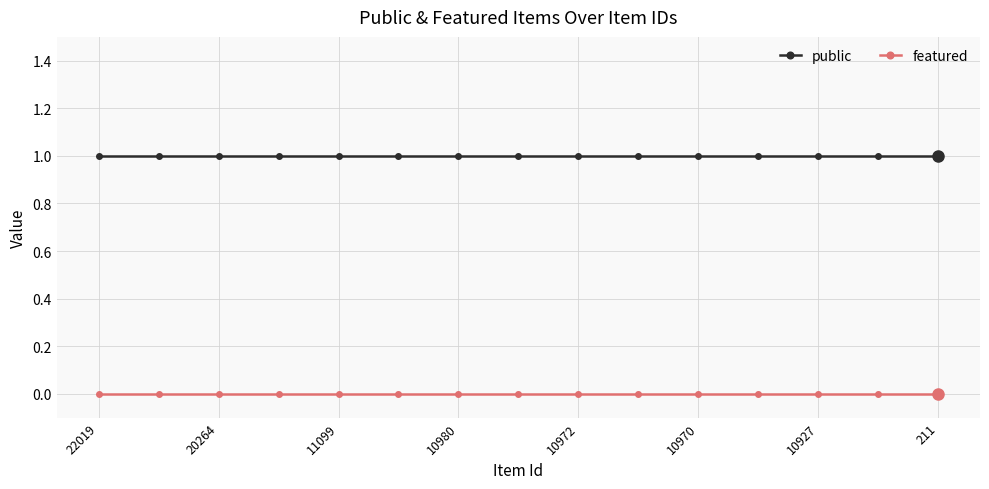

Rank the series by their average value, from lowest to highest.

featured, public